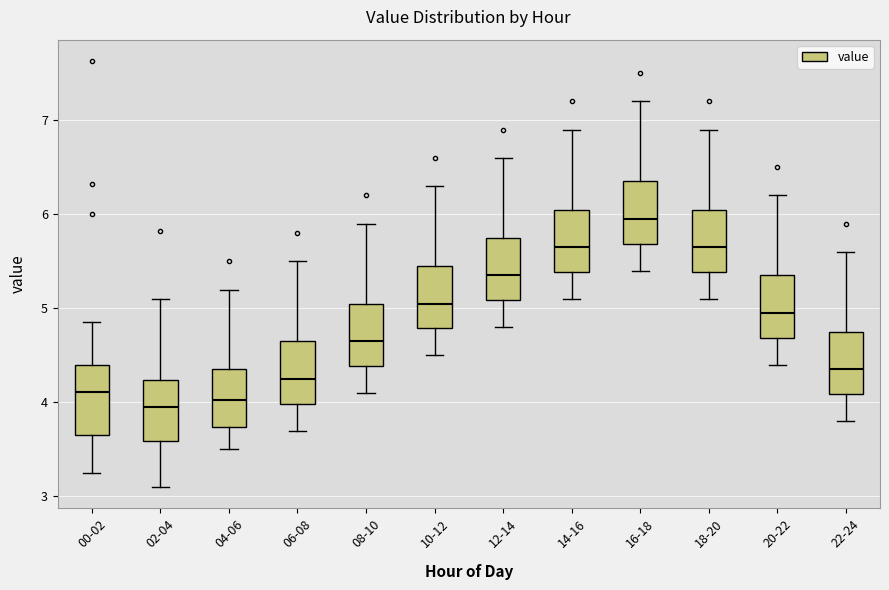

Reading left to right, transcribe this box plot: for each box, give where its median line is, the range the box spans, and where its two whiskers end, as read against the y-axis. The values are not printed on the chart, so give them approximately, as read against the axis.

00-02: median 4.1, box 3.7 to 4.4, whiskers 3.3 to 4.9
02-04: median 4.0, box 3.6 to 4.2, whiskers 3.1 to 5.1
04-06: median 4.0, box 3.7 to 4.4, whiskers 3.5 to 5.2
06-08: median 4.3, box 4.0 to 4.7, whiskers 3.7 to 5.5
08-10: median 4.7, box 4.4 to 5.1, whiskers 4.1 to 5.9
10-12: median 5.1, box 4.8 to 5.5, whiskers 4.5 to 6.3
12-14: median 5.4, box 5.1 to 5.8, whiskers 4.8 to 6.6
14-16: median 5.7, box 5.4 to 6.1, whiskers 5.1 to 6.9
16-18: median 6.0, box 5.7 to 6.4, whiskers 5.4 to 7.2
18-20: median 5.7, box 5.4 to 6.1, whiskers 5.1 to 6.9
20-22: median 5.0, box 4.7 to 5.4, whiskers 4.4 to 6.2
22-24: median 4.4, box 4.1 to 4.8, whiskers 3.8 to 5.6